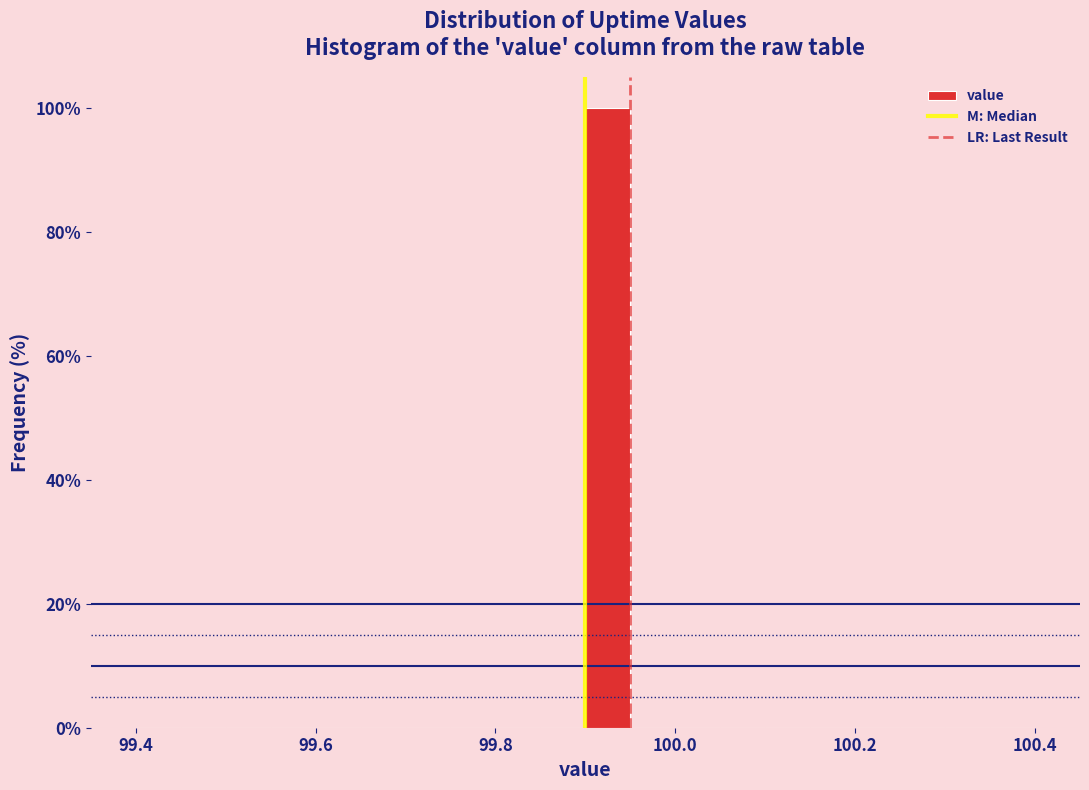

Read against the x-axis, roughly where is the centre of the tallest bar?

99.92